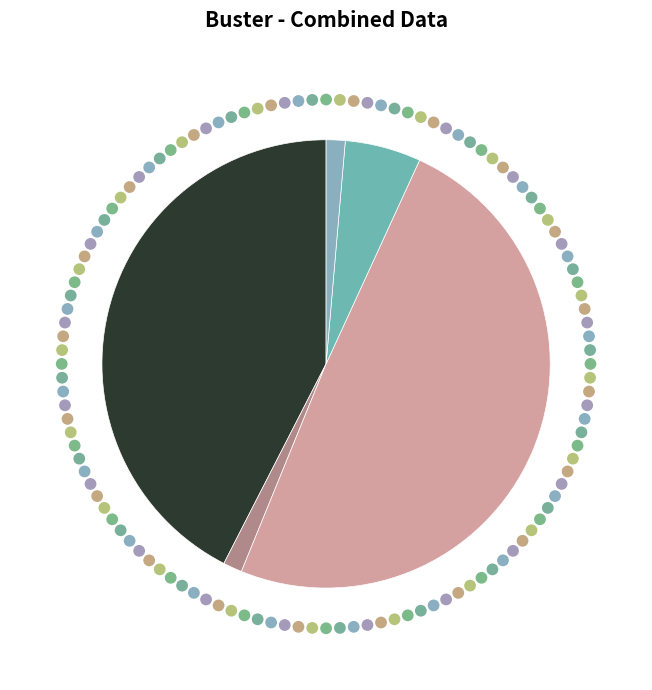

How many slices are in this pie chart?

5